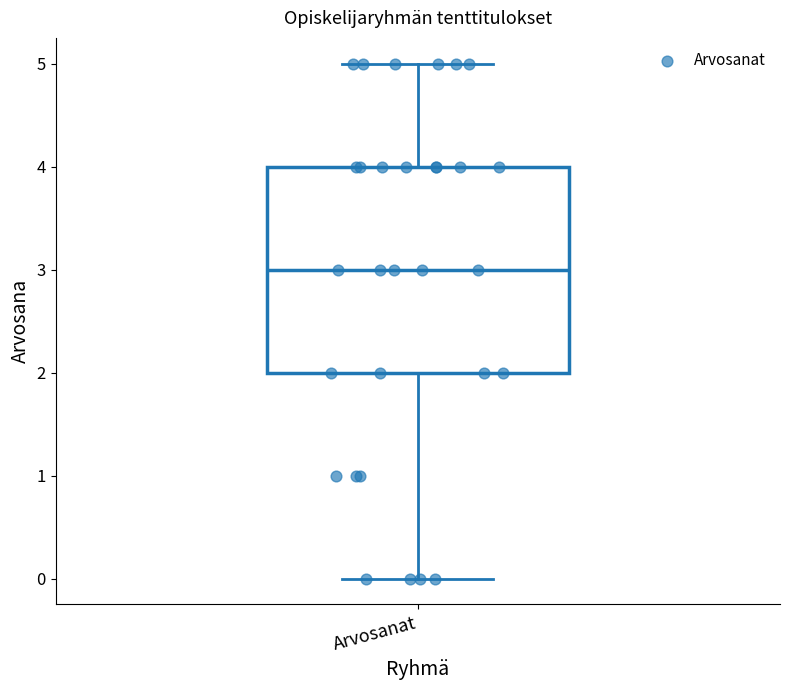

Where is the lower edge of the box for Arvosanat on the y-axis? The values are not printed on the chart, so give them approximately, as read against the axis.

2